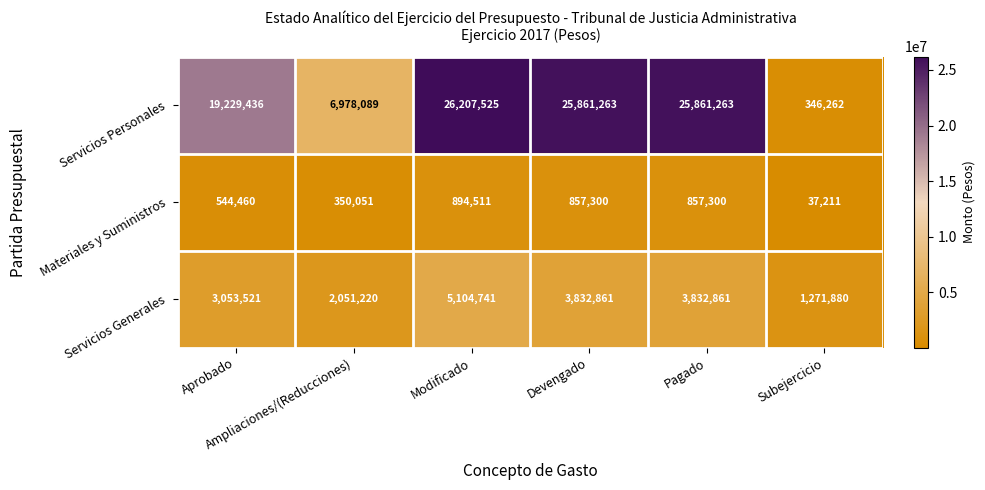

Which series has the widest spread of values?

Servicios Personales